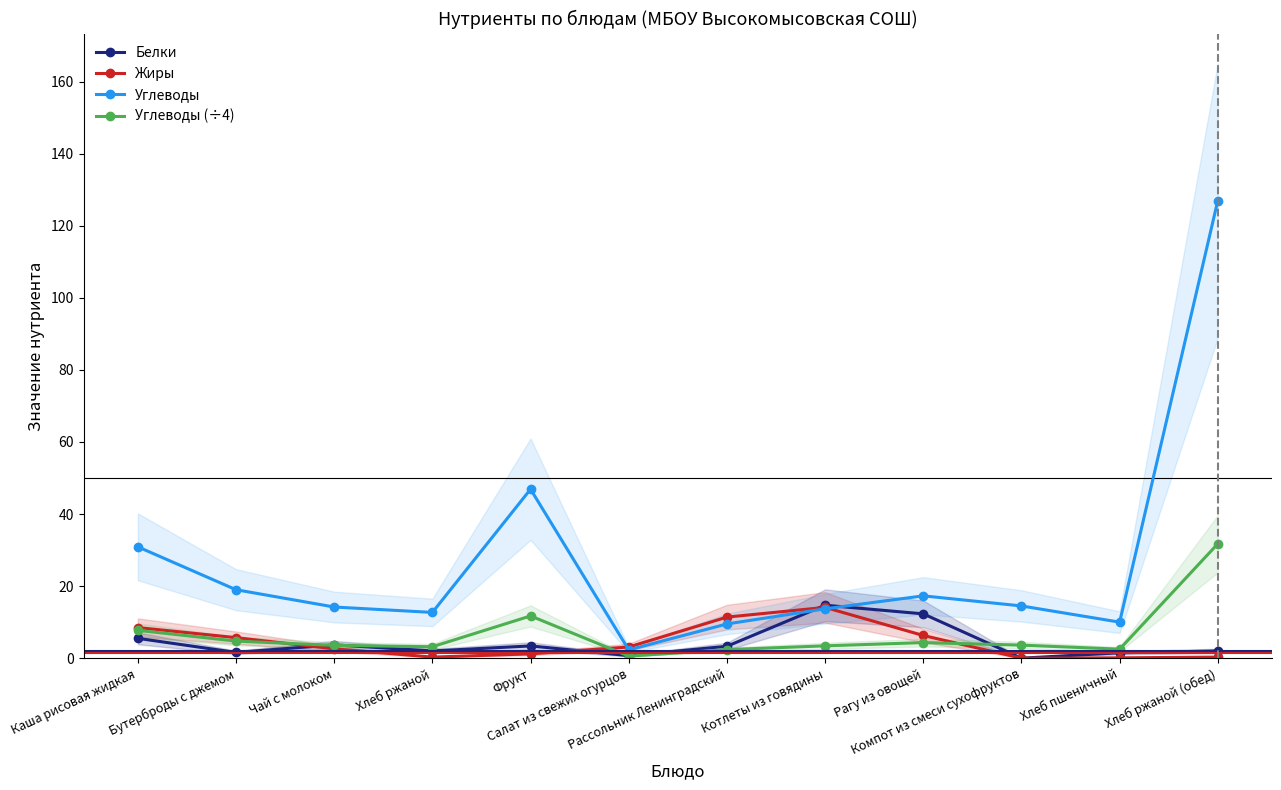

True or false: Углеводы (÷4) has a value of 0.6 at Салат из свежих огурцов.

True